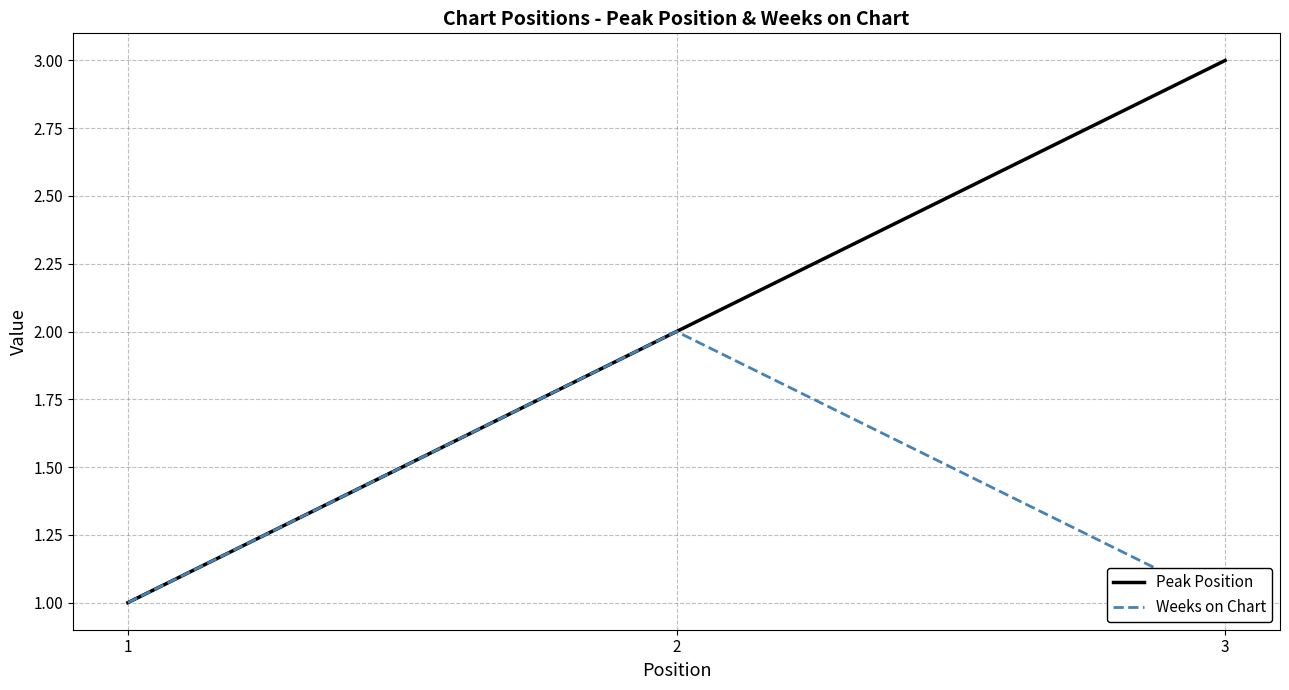

How many data points does each series have?

3